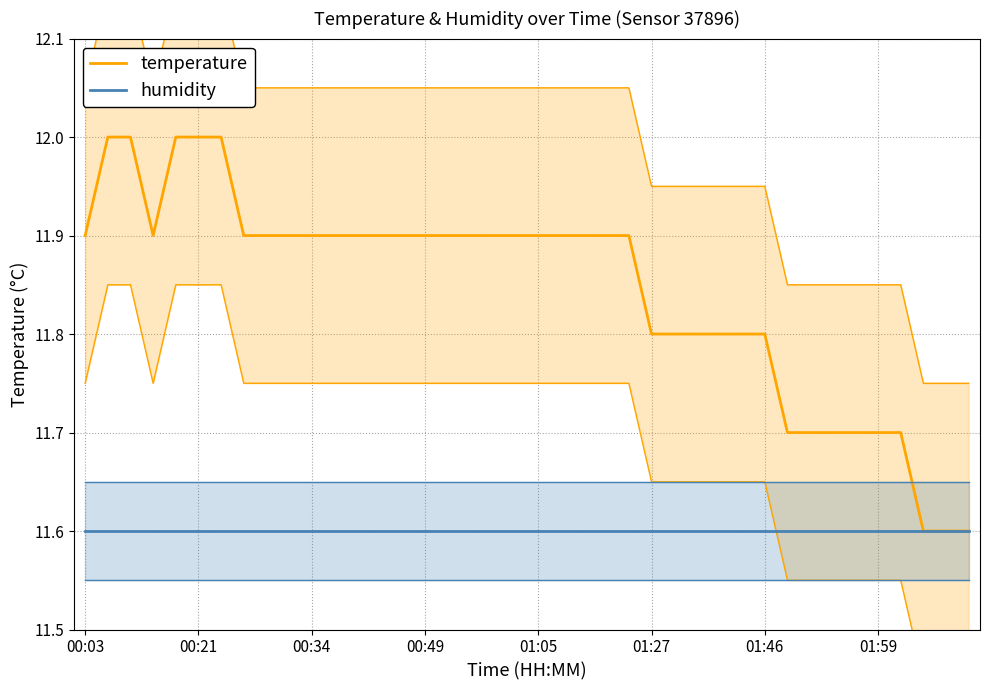

True or false: humidity has more than 1 interior local peaks.

False